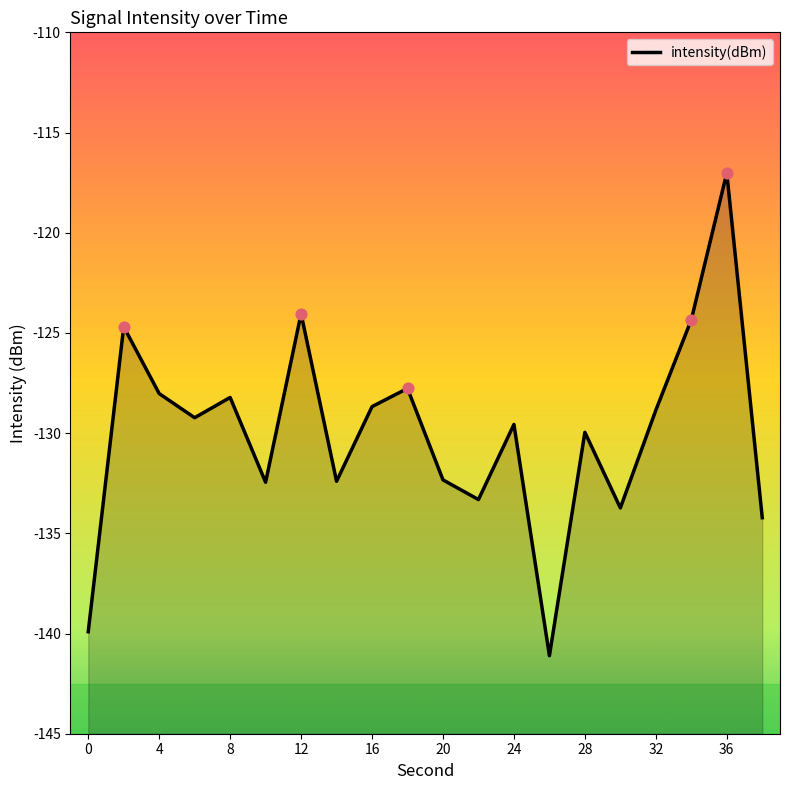

What is the change in value from 4 to 24?

-1.5